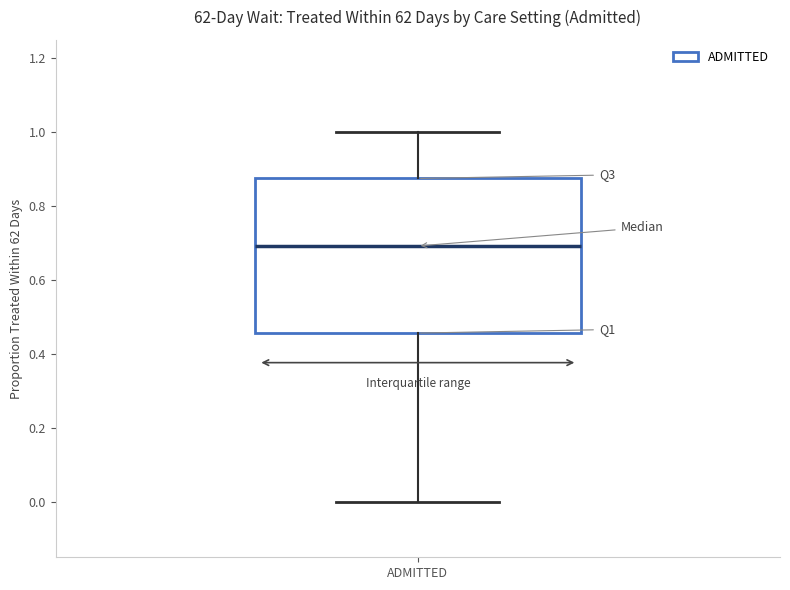

Where is the upper edge of the box for ADMITTED on the y-axis? The values are not printed on the chart, so give them approximately, as read against the axis.

0.88